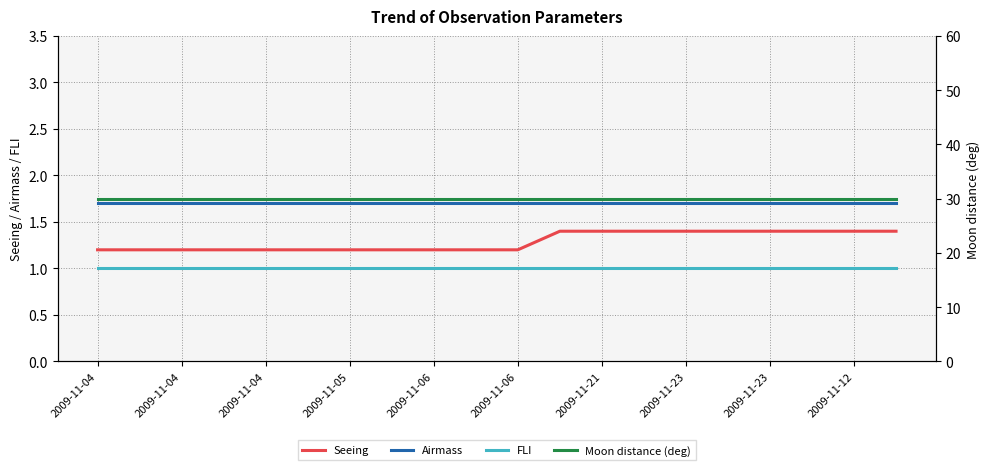

What is the maximum value shown in the chart?

30.0